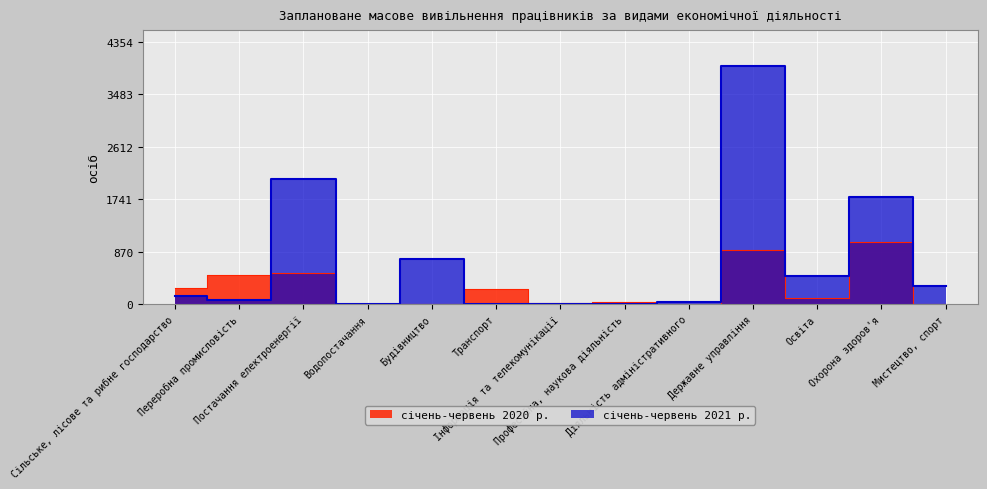

Which category has the lowest value across all series?

Мистецтво, спорт